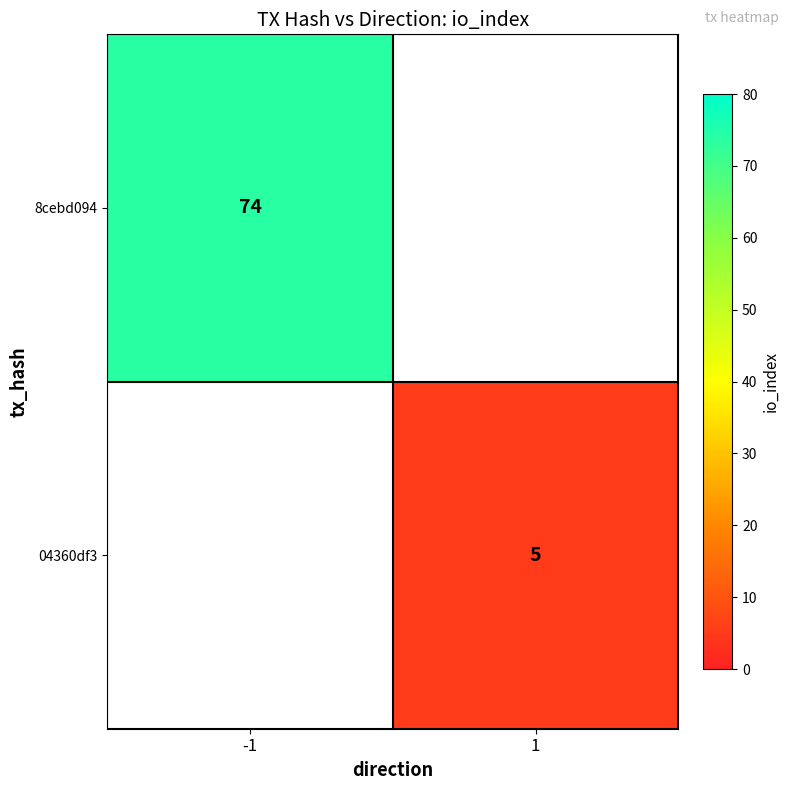

Is the value of 04360df3 at 1 greater than the value of 8cebd094 at -1?

No